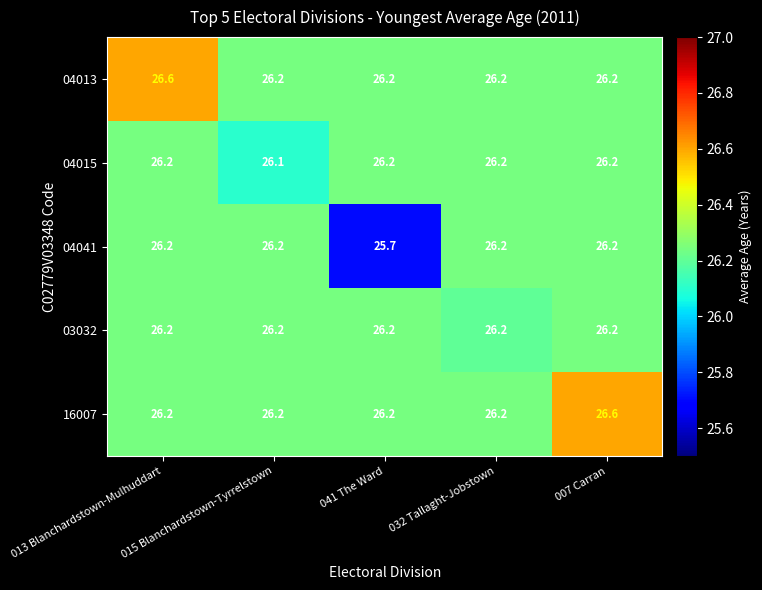

Read the 16007 value at 032 Tallaght-Jobstown.

26.2